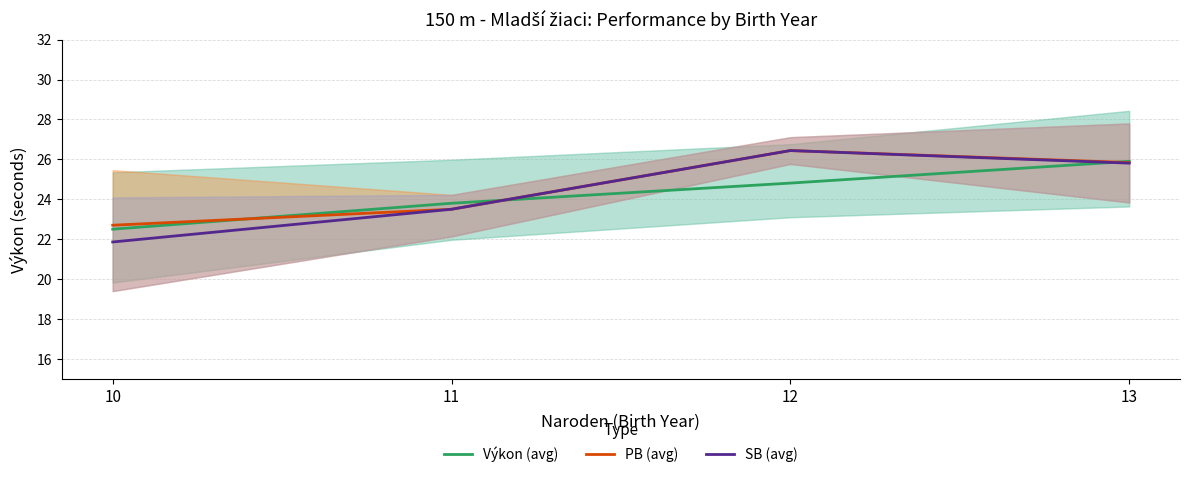

List the series in order of their overall mean, lowest first.

Výkon (avg), SB (avg), PB (avg)